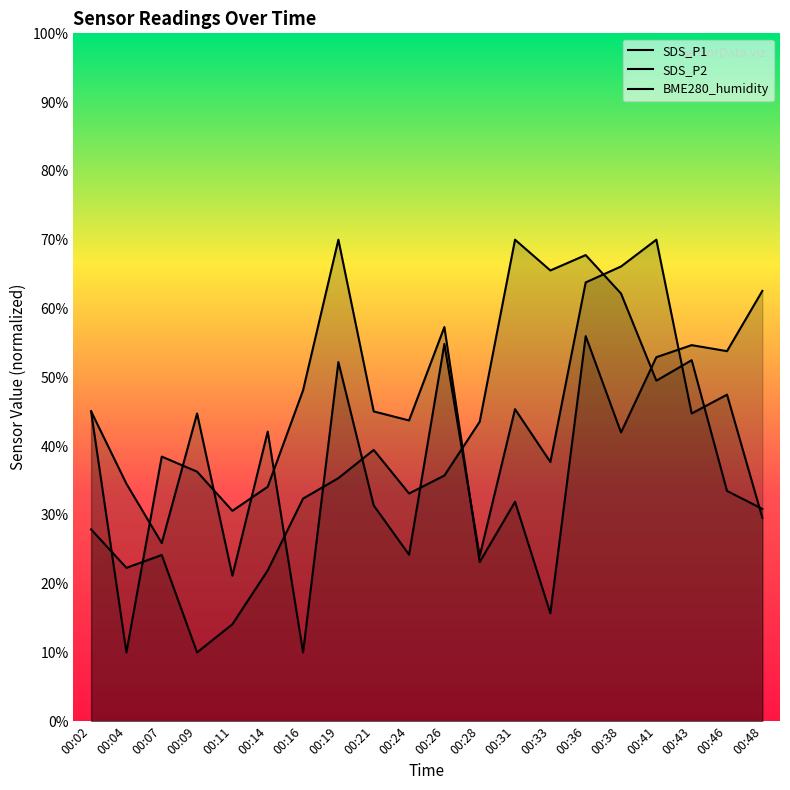

What is the difference between the highest and lowest values at 00:11?

16.5